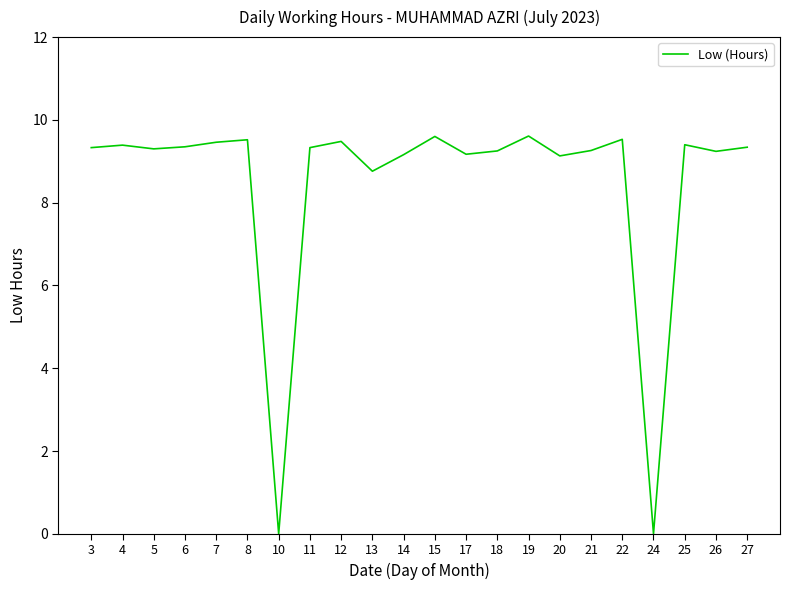

What is the greatest value displayed?

9.6